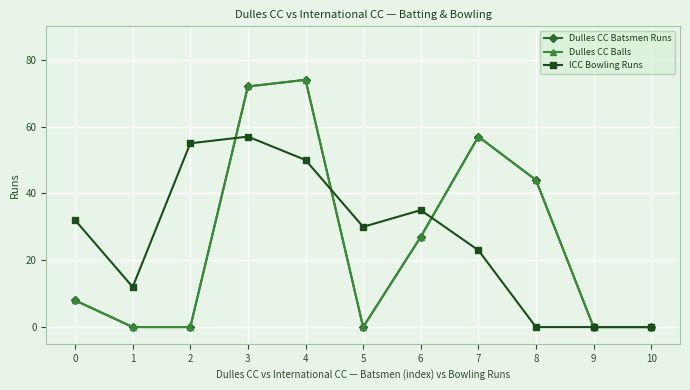

Reading left to right, extract all data points from this chart.

Dulles CC Batsmen Runs: 0=8	1=0	2=0	3=72	4=74	5=0	6=27	7=57	8=44	9=0	10=0
Dulles CC Balls: 0=8	1=0	2=0	3=72	4=74	5=0	6=27	7=57	8=44	9=0	10=0
ICC Bowling Runs: 0=32	1=12	2=55	3=57	4=50	5=30	6=35	7=23	8=0	9=0	10=0